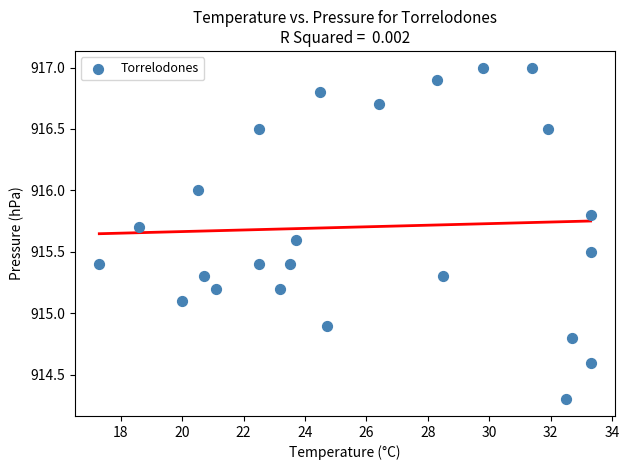

What is the range of X values (max minus min)?

16.0